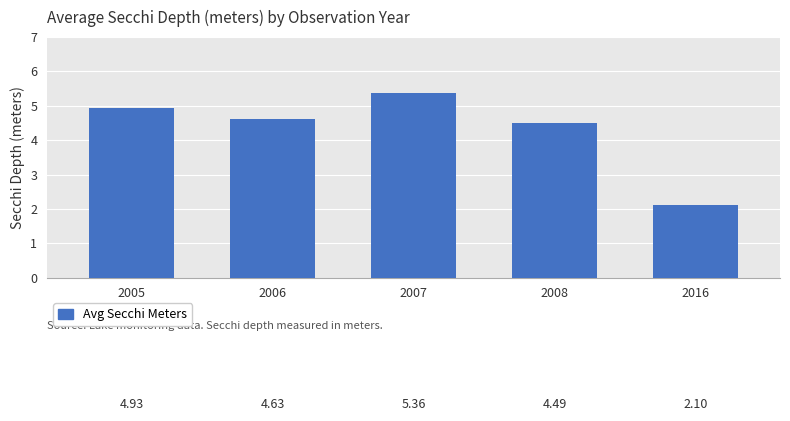

What is the value of the 1st bar from the left?

4.9